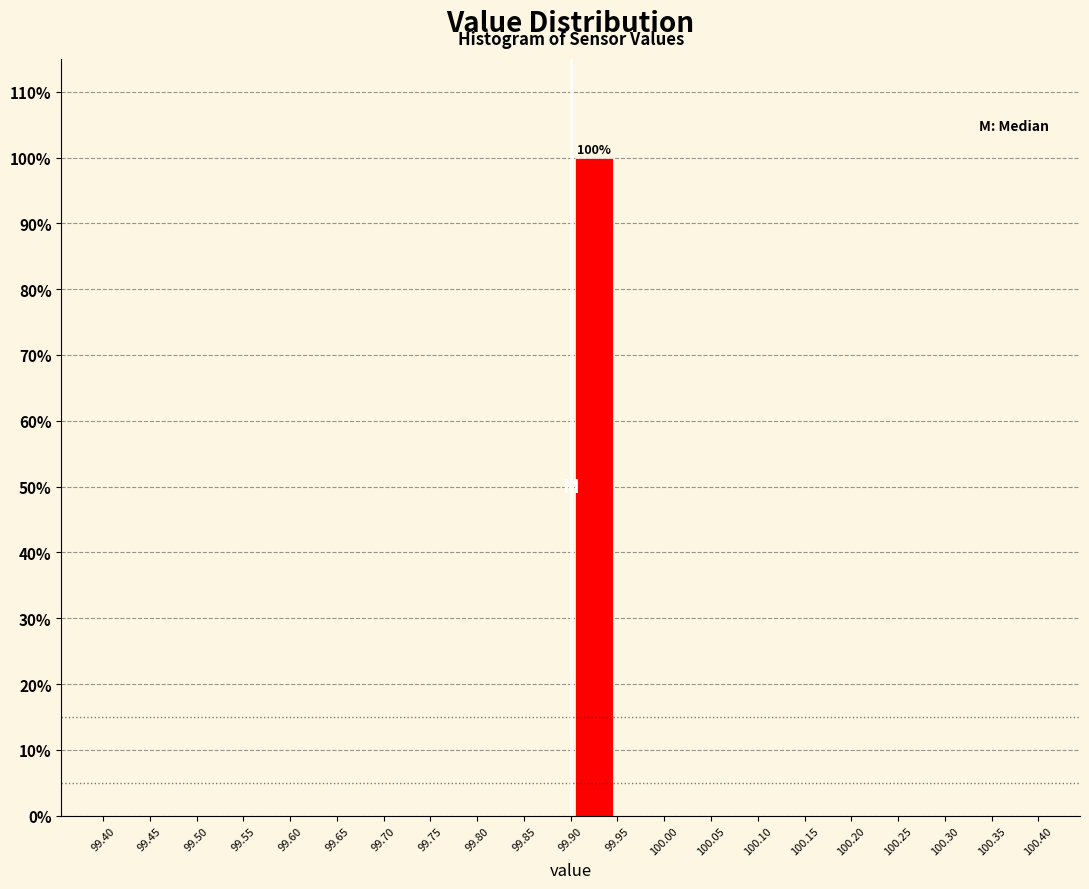

Over which range of the x-axis is the bar tallest?

99.90 to 99.95